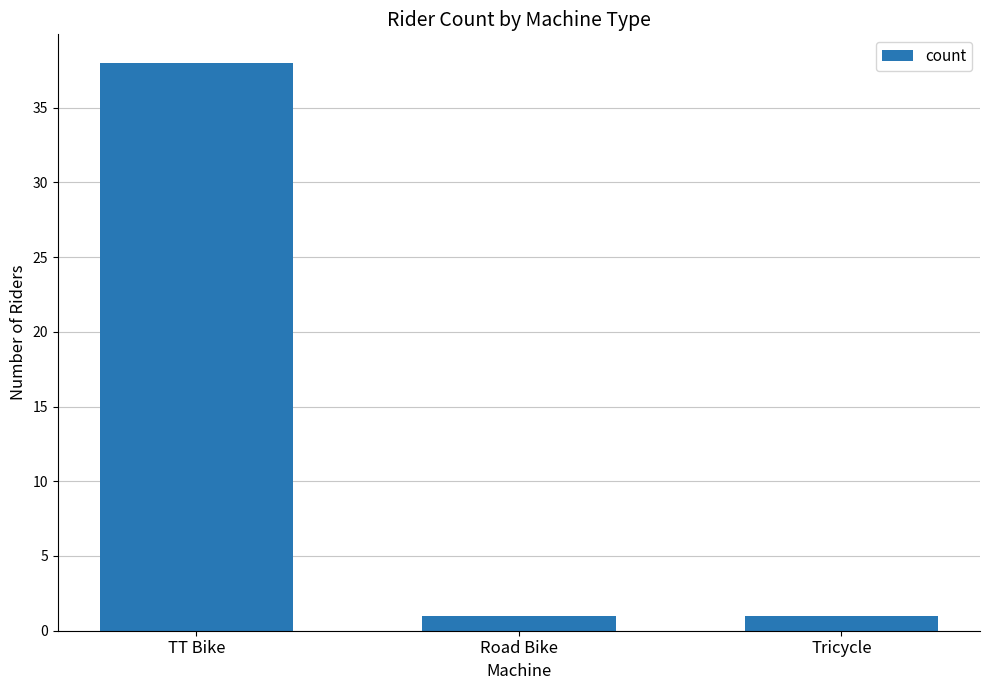

Reading left to right, what are all the values shown in this chart?

38	1	1